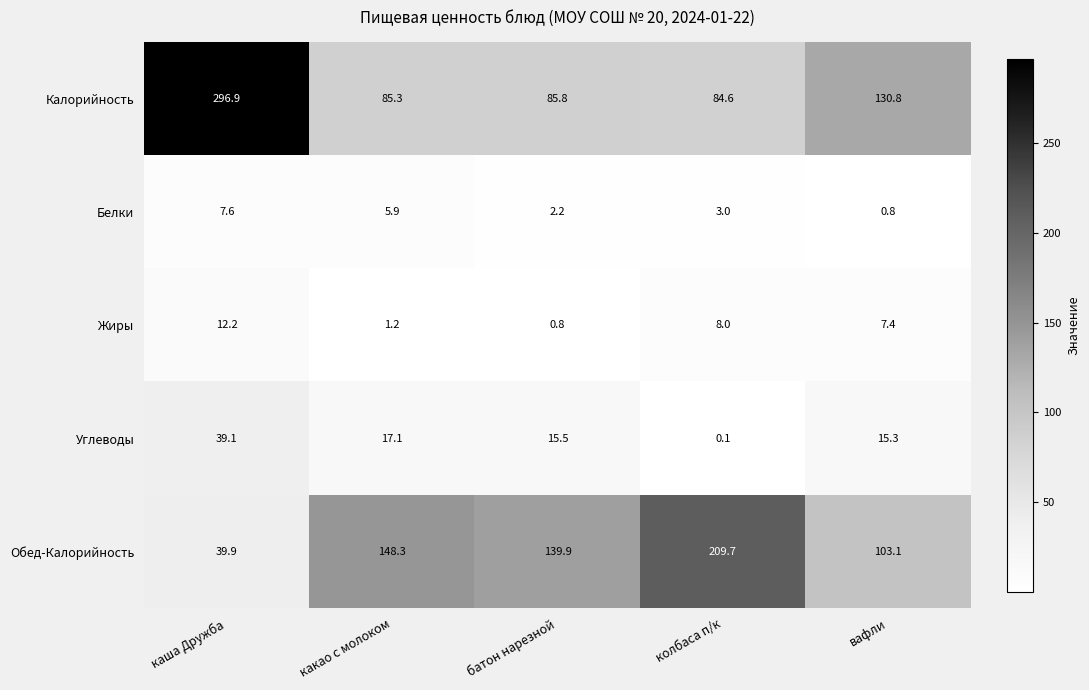

Reading right to left, extract all data points from this chart.

Калорийность: 130.8	84.6	85.8	85.3	296.9
Белки: 0.8	3.0	2.2	5.9	7.6
Жиры: 7.4	8.0	0.8	1.2	12.2
Углеводы: 15.3	0.1	15.5	17.1	39.1
Обед-Калорийность: 103.1	209.7	139.9	148.3	39.9